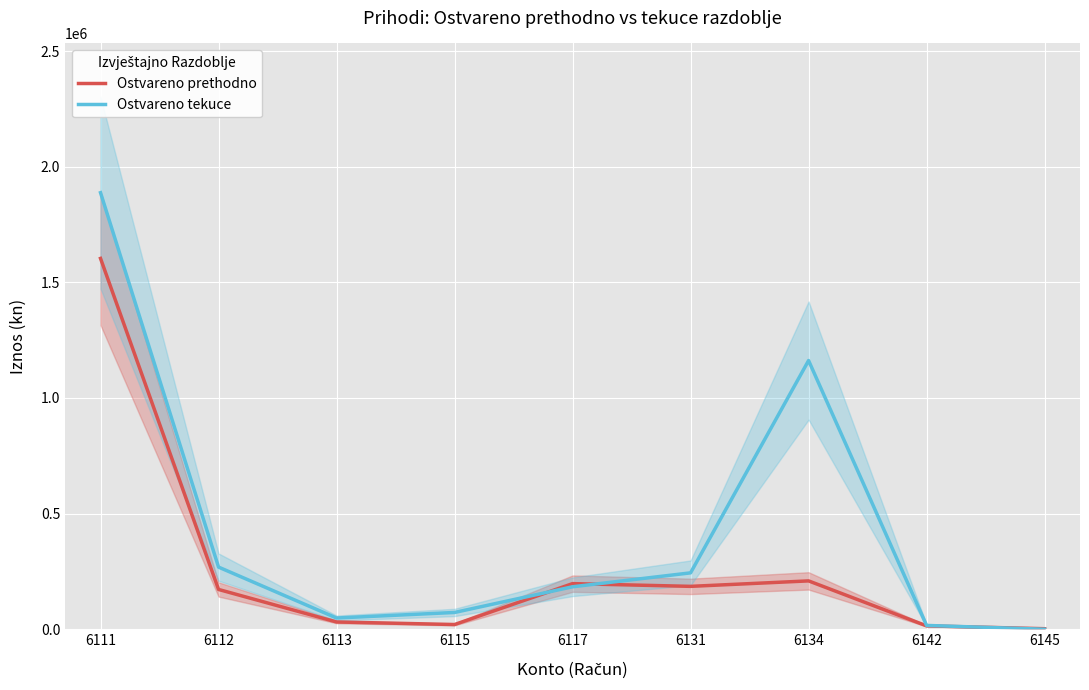

How many values in the Ostvareno prethodno series exceed 171736?

4